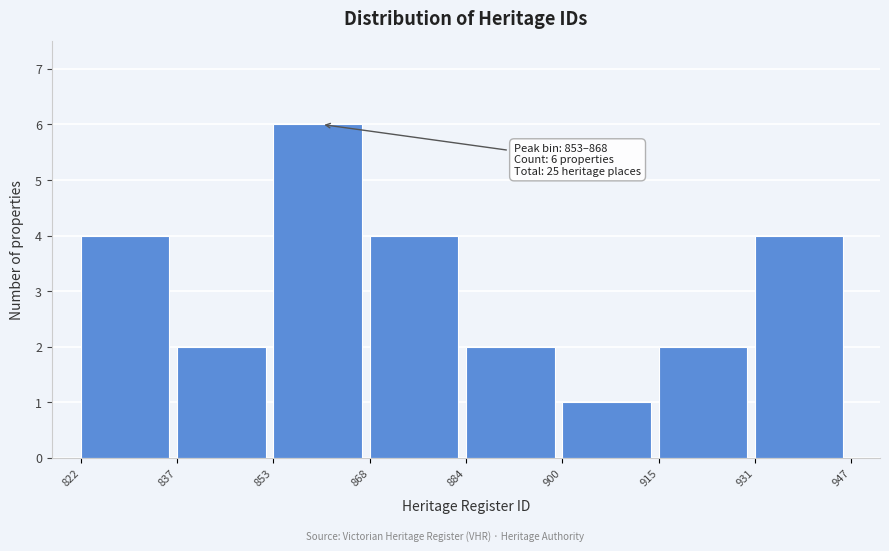

Over which range of the x-axis is the bar tallest?

853 to 868